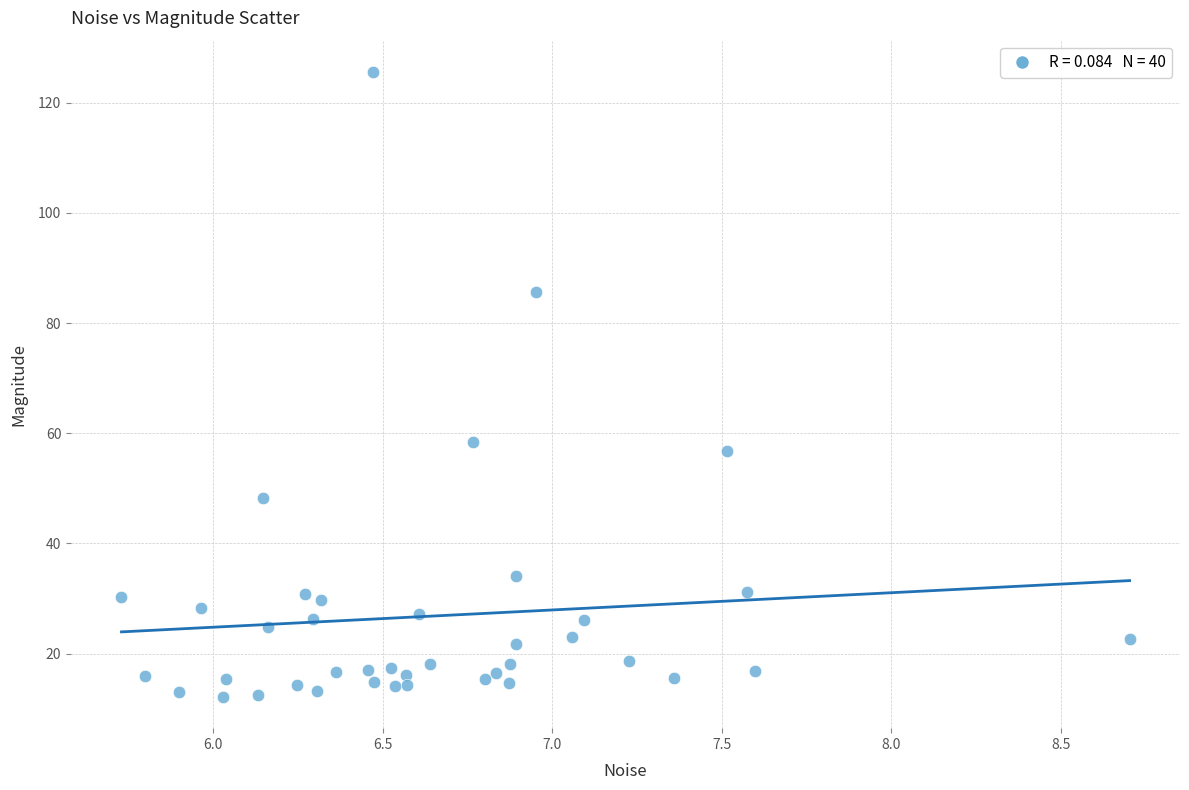

What Y value in the scatter plot is closest to 68?

58.5